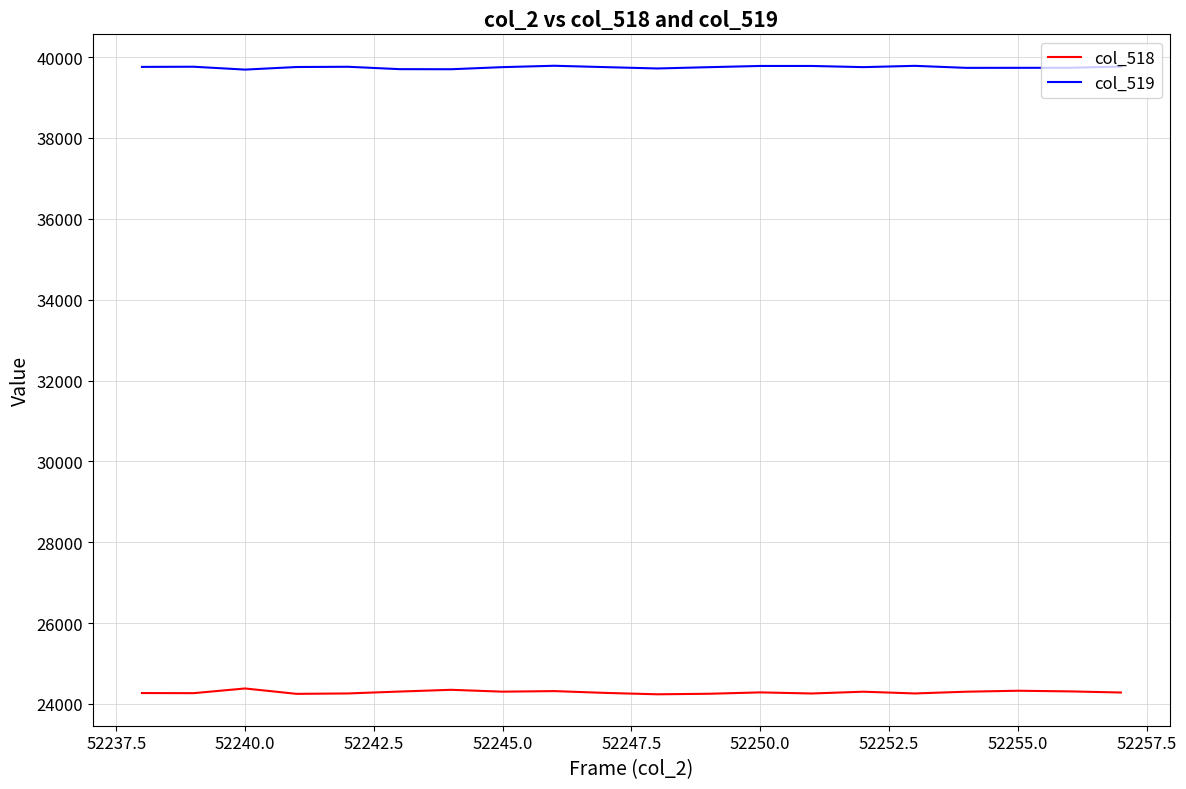

What is the lowest value of the col_518 series?

24238